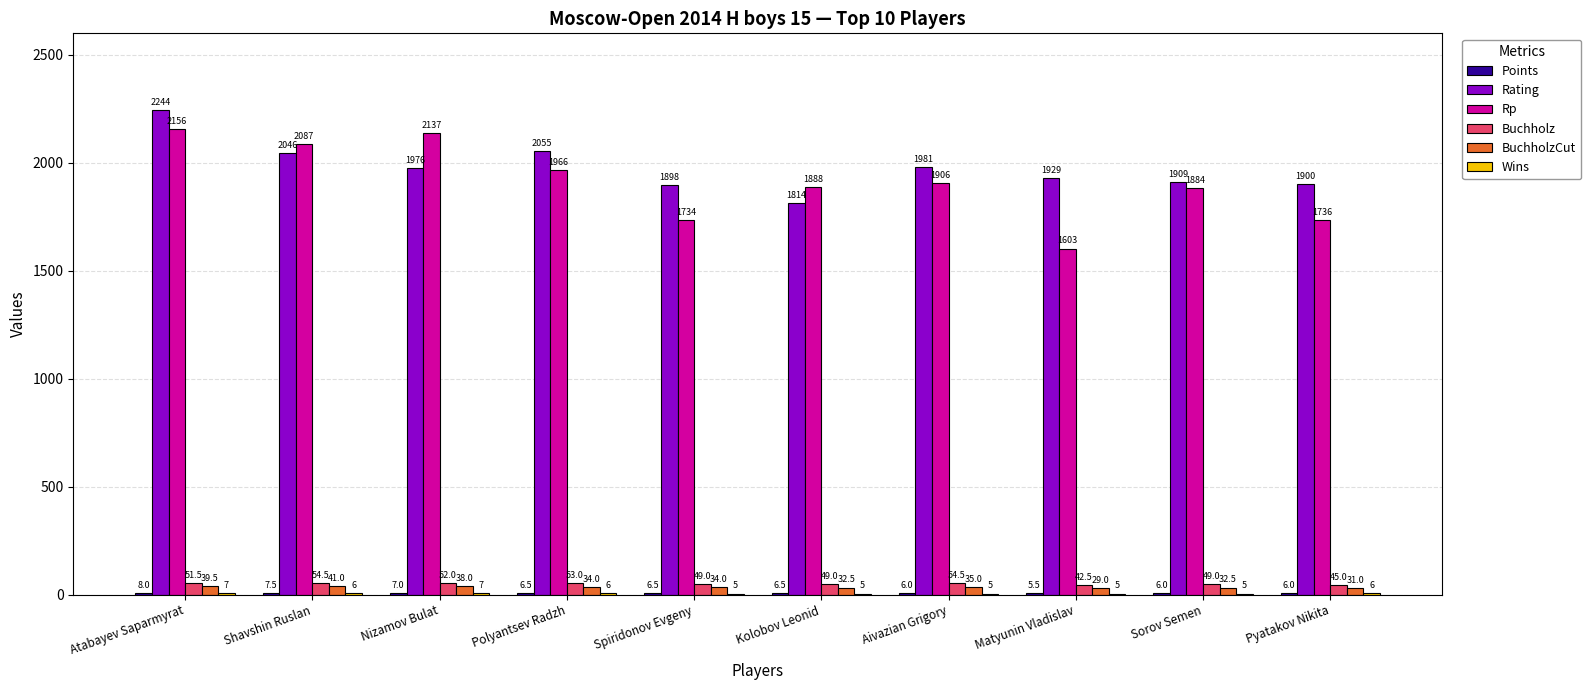

What is the sum of the Rp values at Kolobov Leonid and Aivazian Grigory?

3794.0